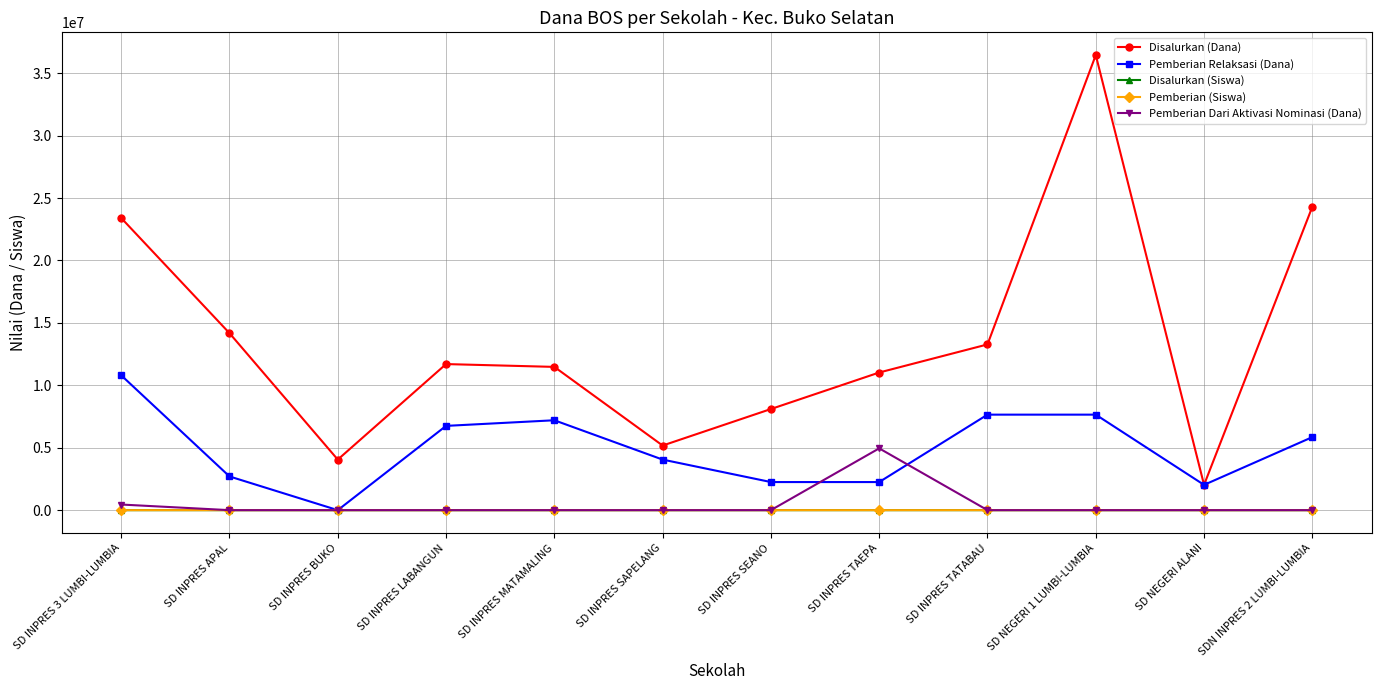

Which series has the largest range (max minus min)?

Disalurkan (Dana)